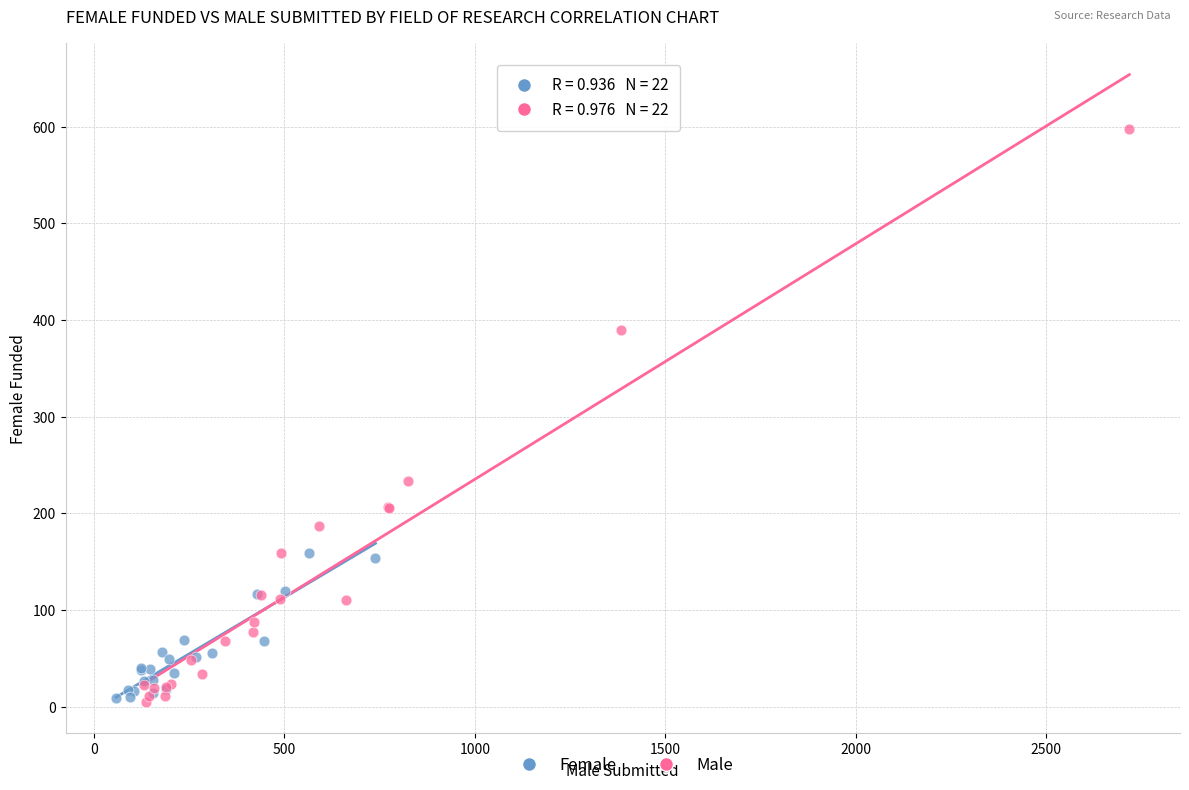

What are all the series names shown in the legend?

Female, Male